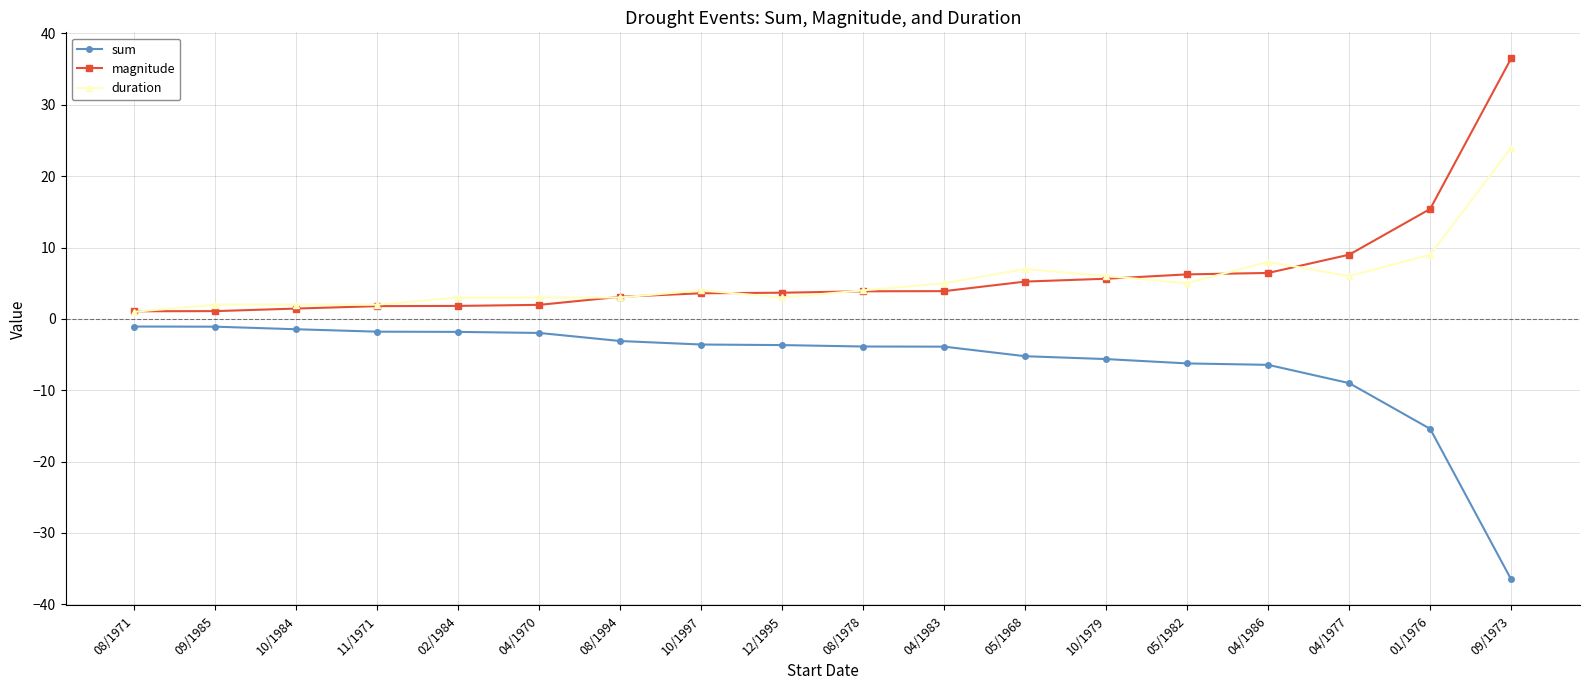

What is the spread (max minus min) of values at 10/1997?

7.6